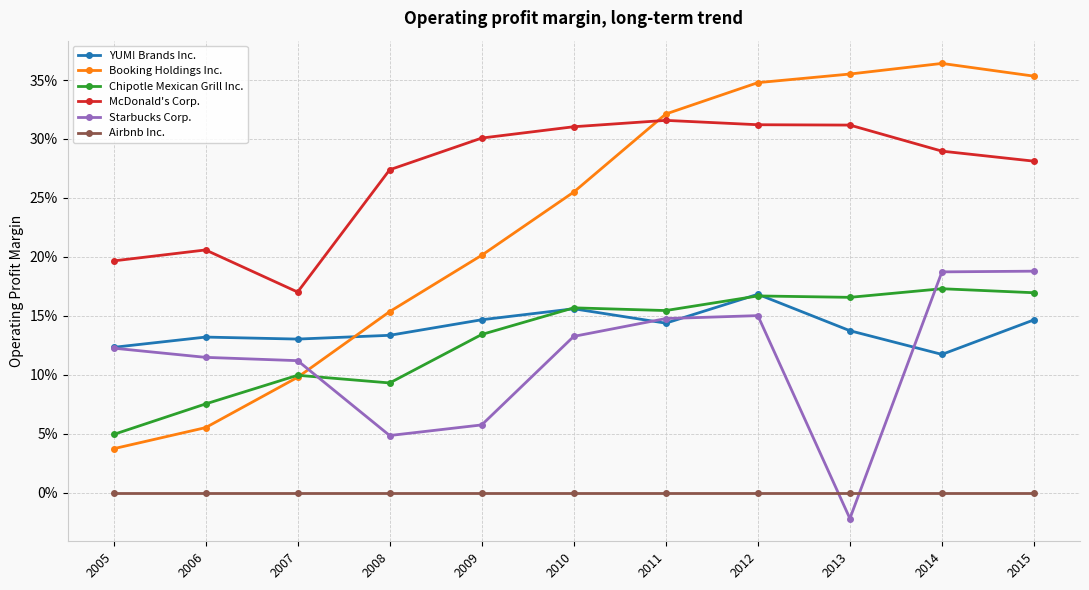

In Chipotle Mexican Grill Inc., how many points are higher than both neighbors (excluding endpoints)?

4